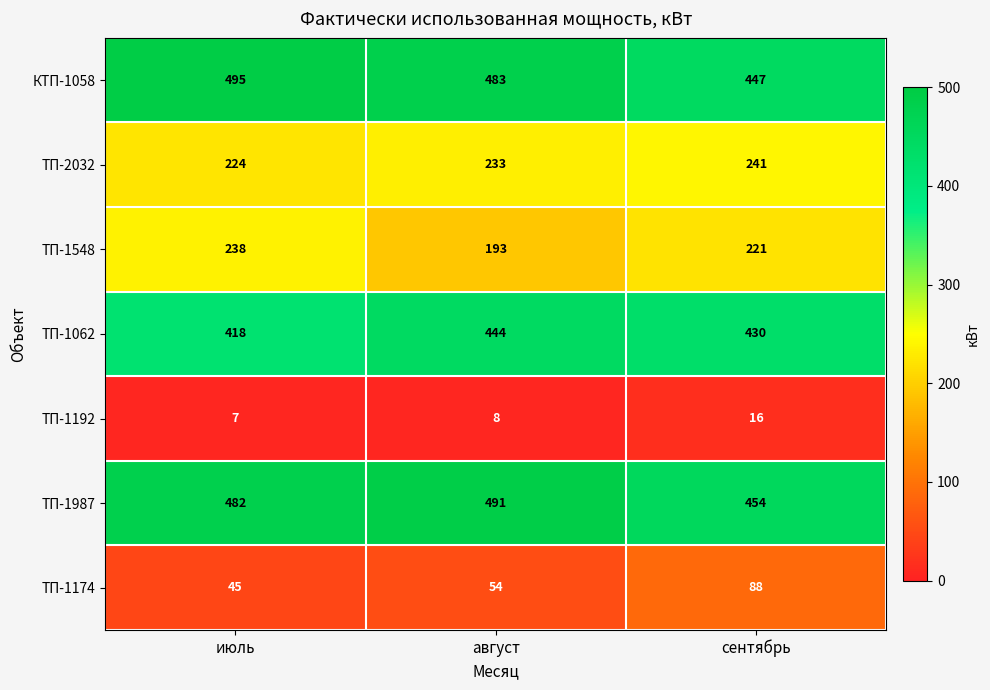

What is the greatest value displayed?

495